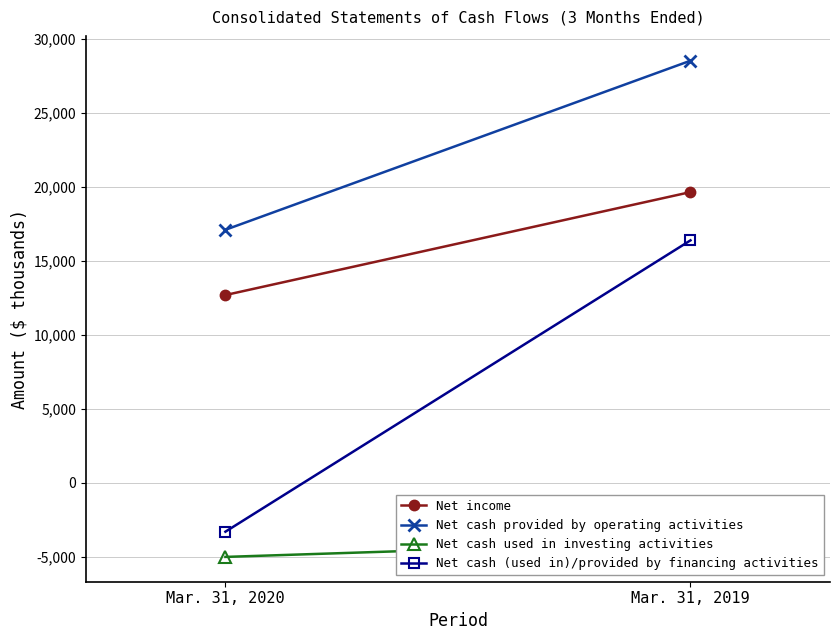

True or false: Net cash (used in)/provided by financing activities has a value of 16379 at Mar. 31, 2019.

True